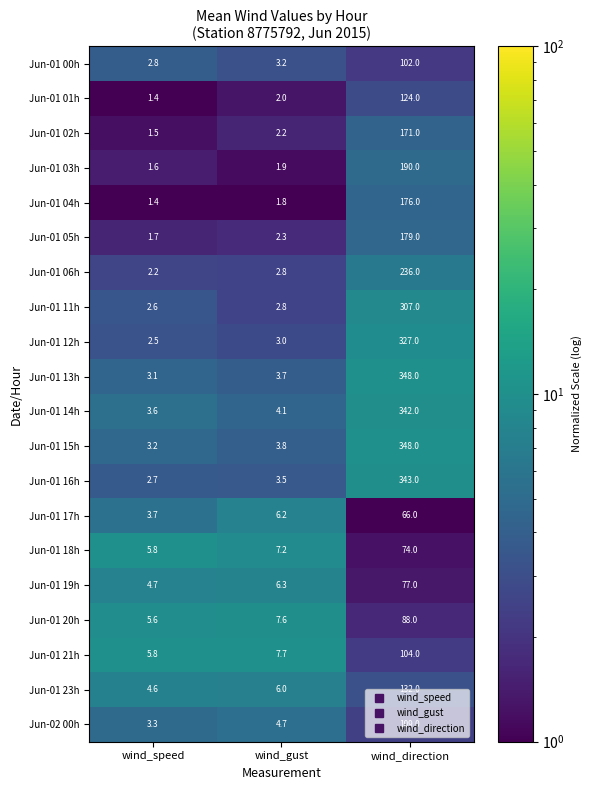

True or false: Jun-01 06h has a value of 2.8 at wind_gust.

True